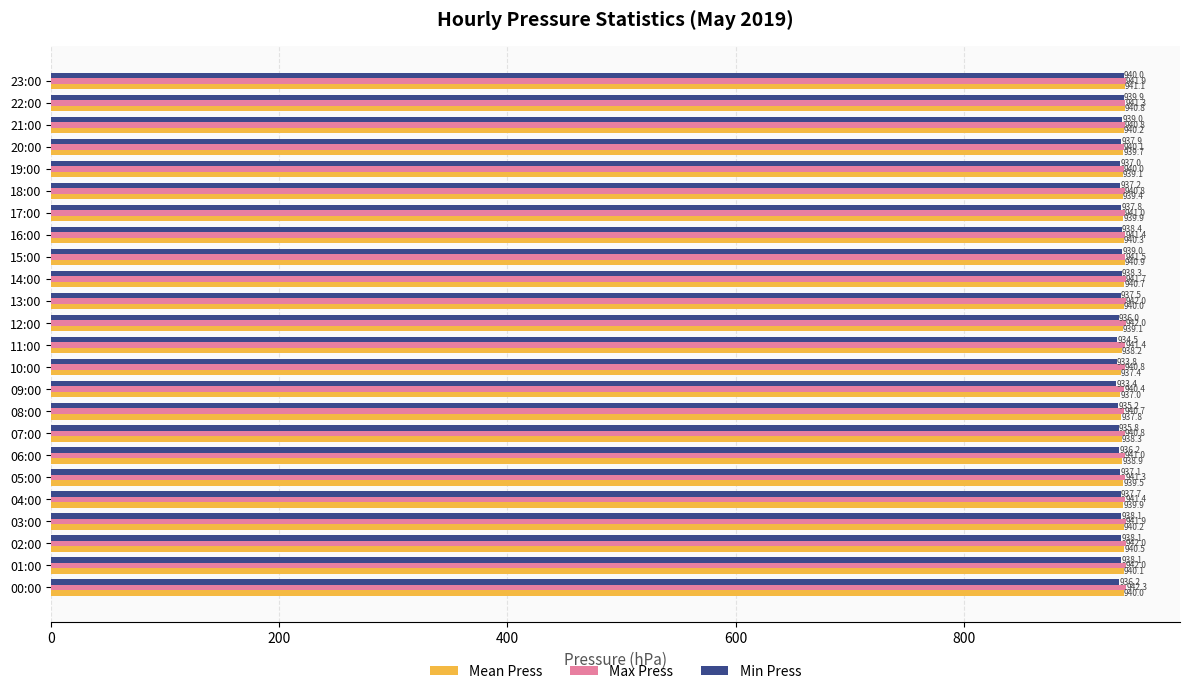

Which series has the largest total across all categories?

Max Press